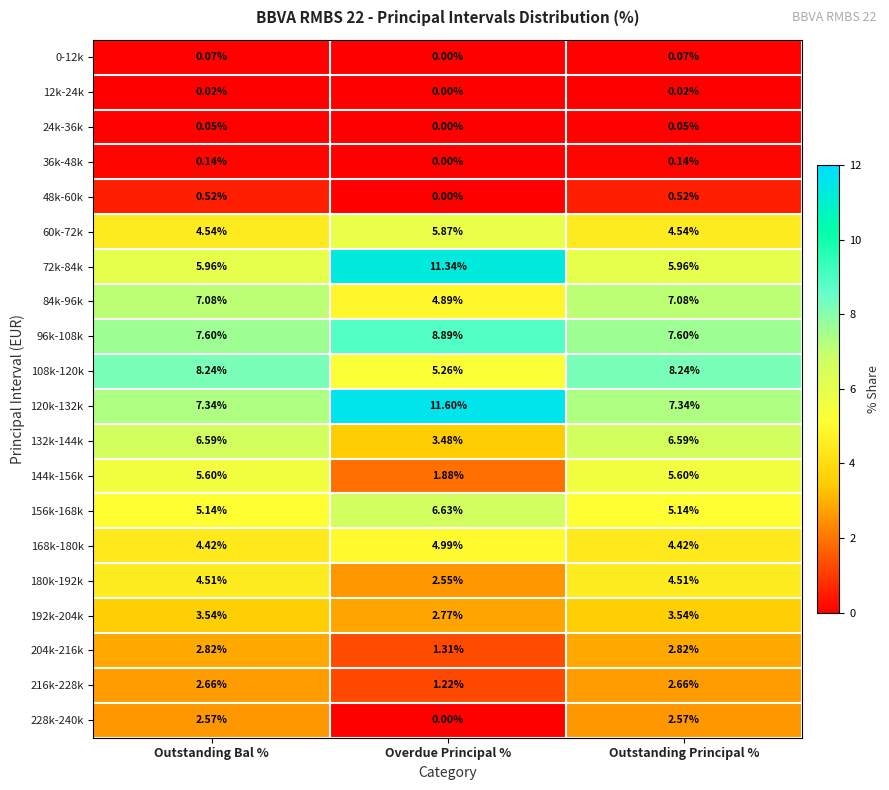

At which label does 36k-48k reach its minimum?

Overdue Principal %